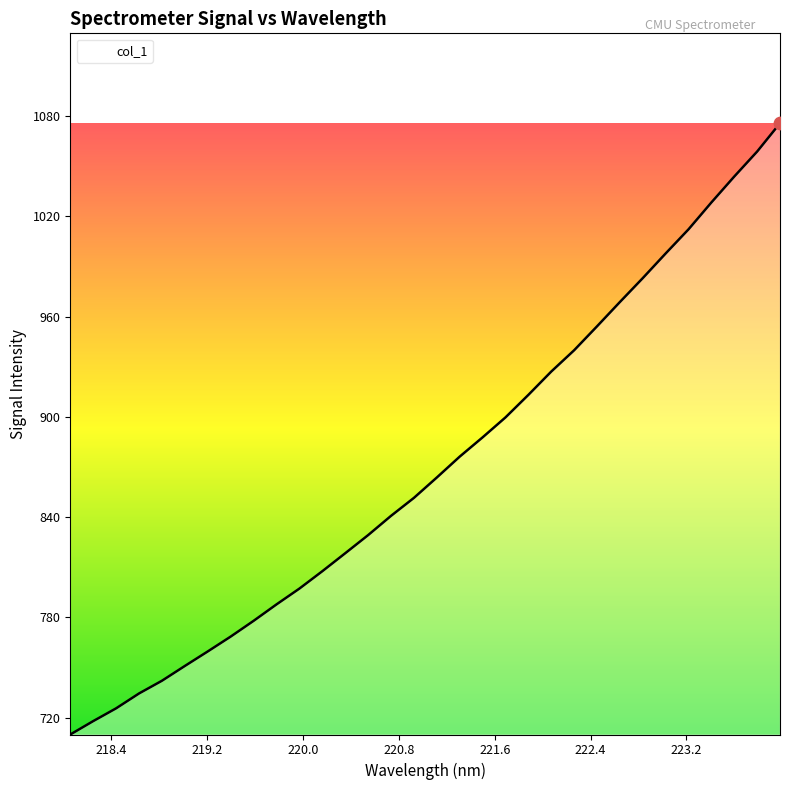

What is the smallest value displayed?

710.0